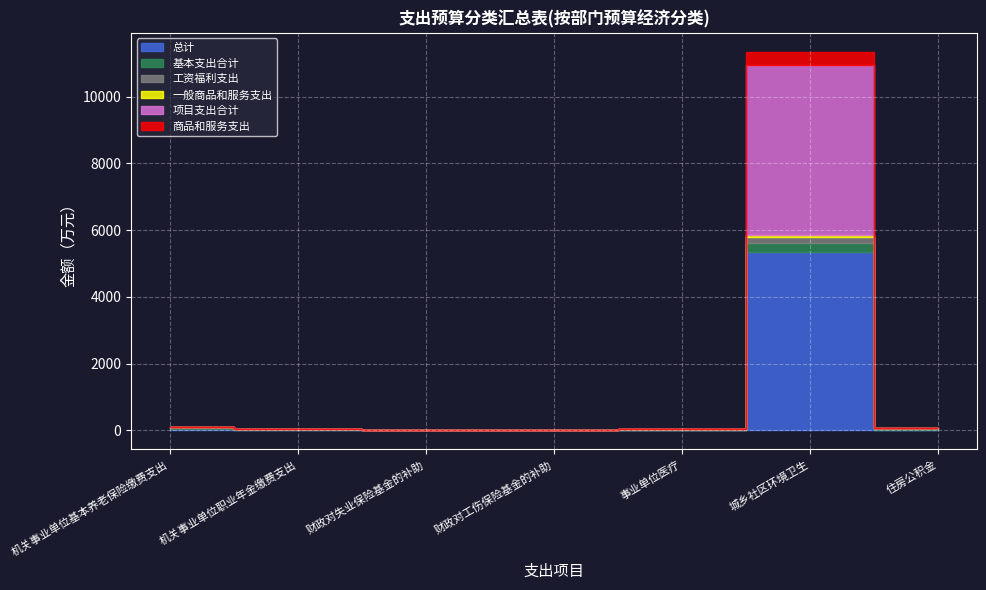

Which series has the widest spread of values?

总计